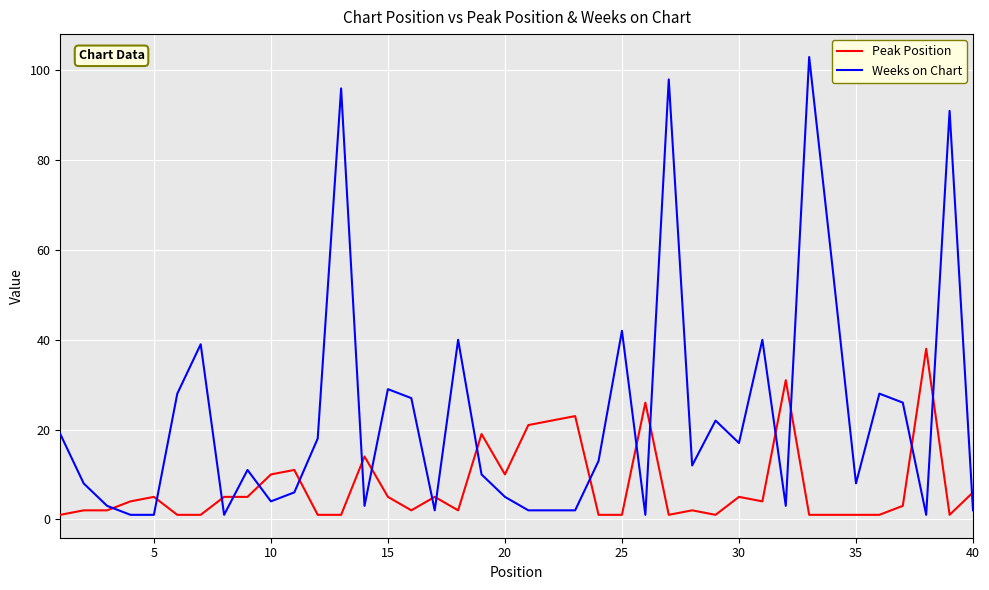

Which series has the largest total across all categories?

Weeks on Chart